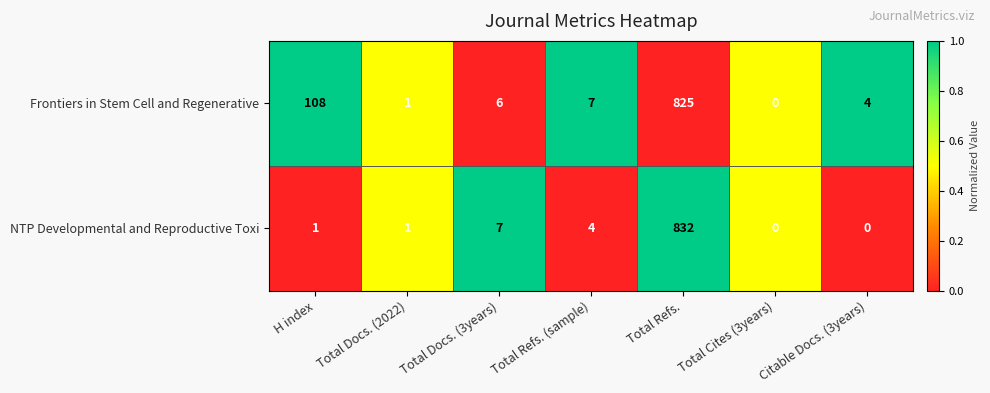

Rank the series by their maximum value, from lowest to highest.

Frontiers in Stem Cell and Regenerative, NTP Developmental and Reproductive Toxi